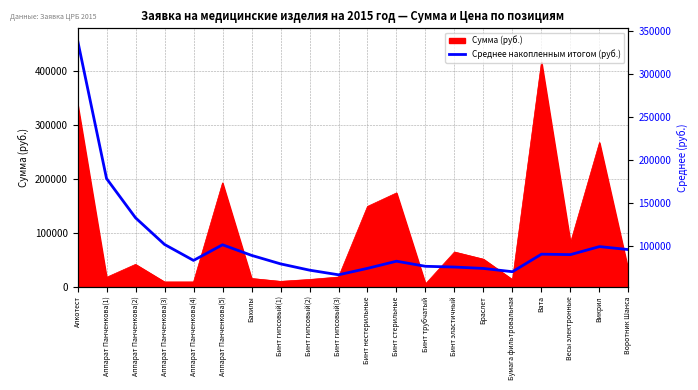

At which label is Сумма (руб.) closest to 211057?

Аппарат Панченкова(5)